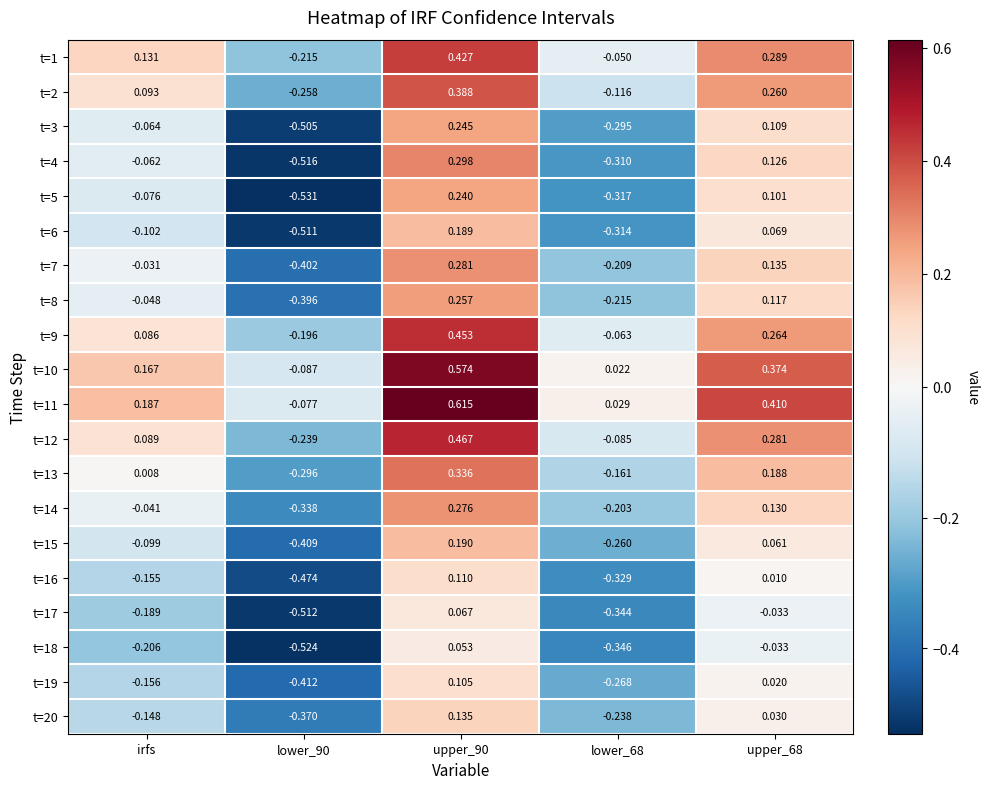

Where is t=14 nearest to the value 0?

irfs